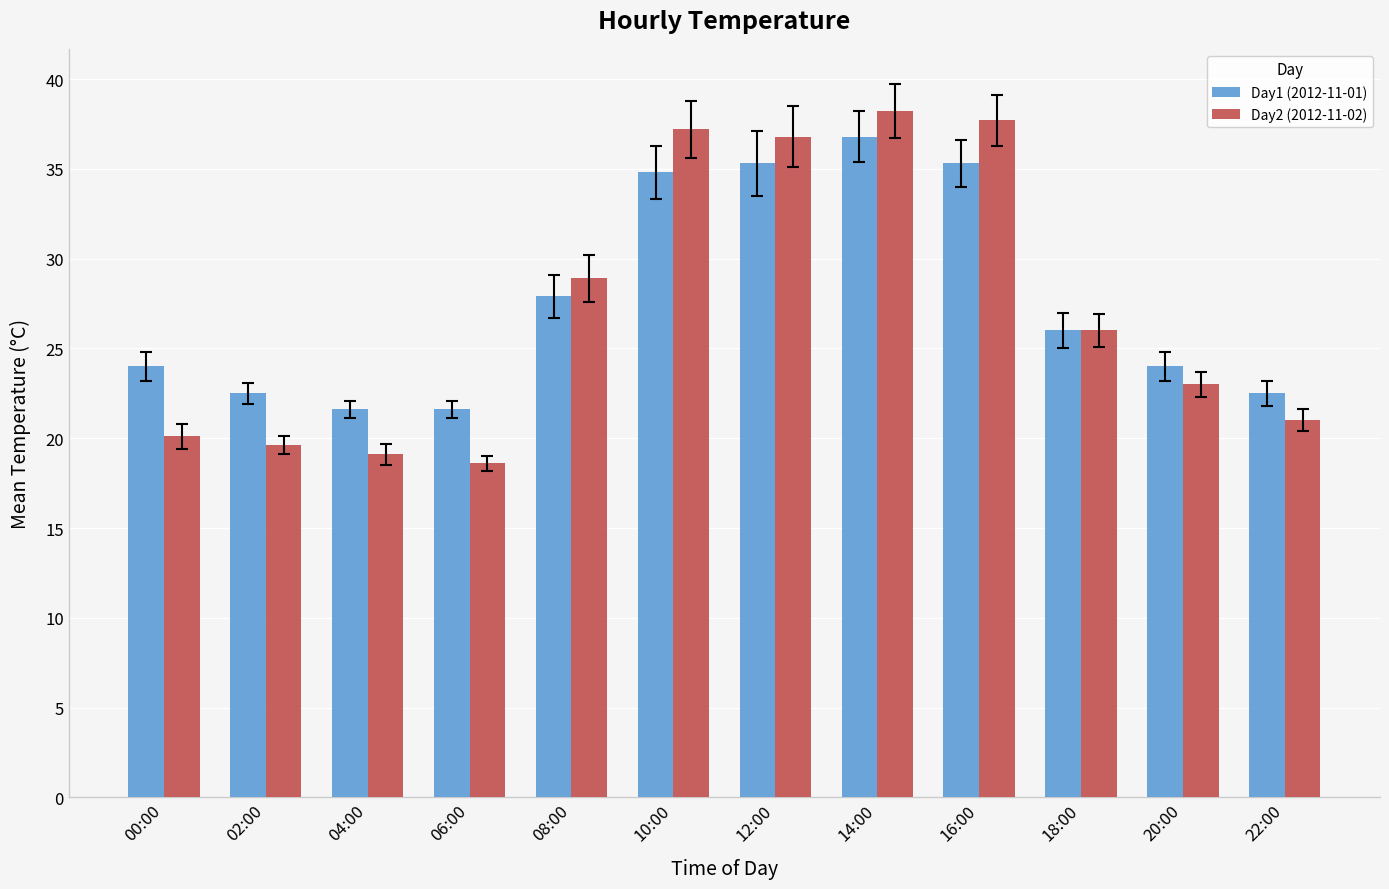

At which category does the chart reach its minimum across all series?

06:00